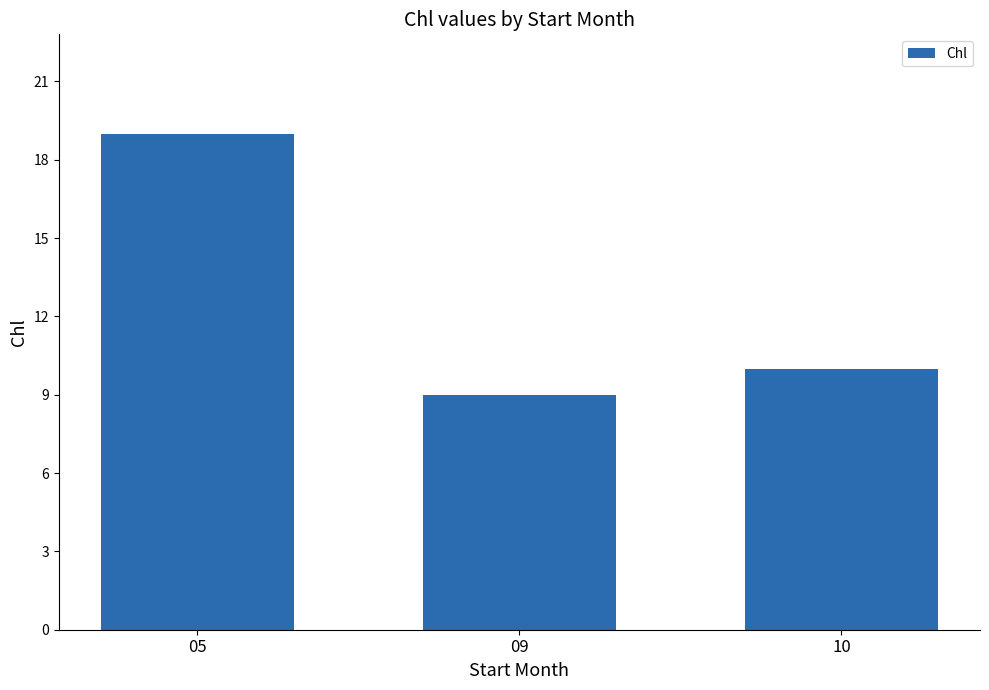

True or false: the data shows 10 at 10.

True